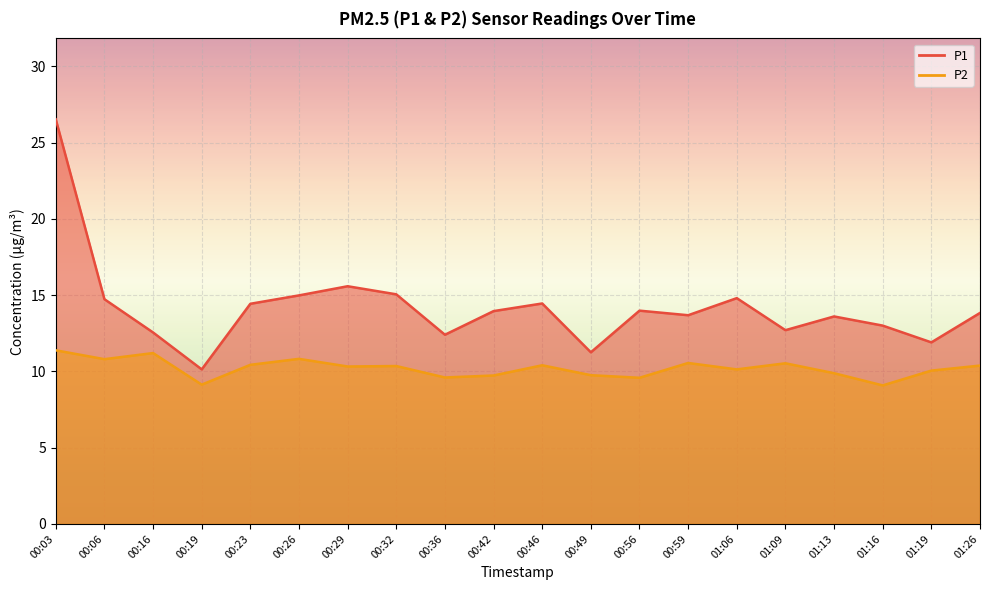

How many values in the P2 line series exceed 10?

13